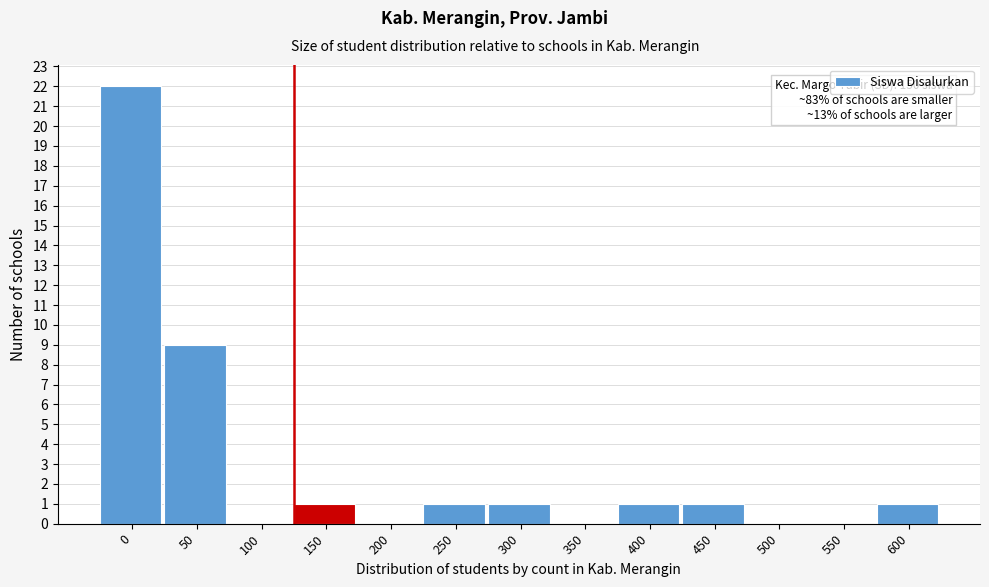

Reading left to right, transcribe all the data shown in this chart.

0=22	50=9	100=0	150=1	200=0	250=1	300=1	350=0	400=1	450=1	500=0	550=0	600=1